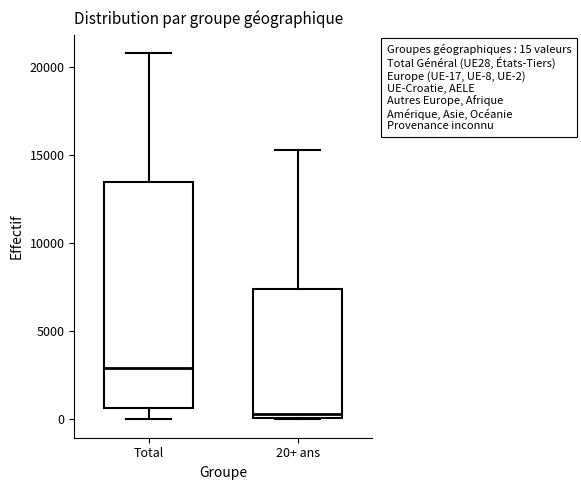

Which box is the tallest, from its lower edge to its upper edge?

Total